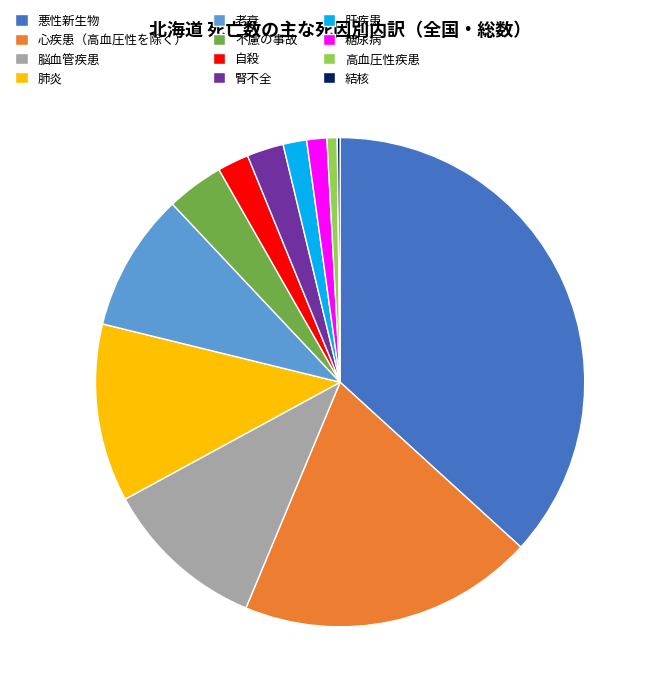

Does 糖尿病 represent more than half of the total?

No